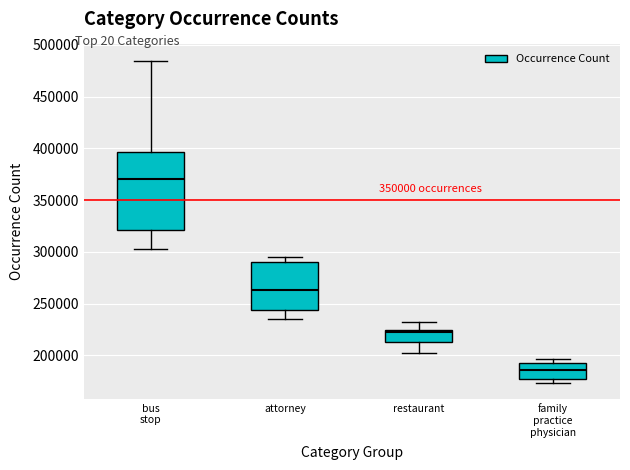

Where does the upper whisker of the box for bus stop end on the y-axis? The values are not printed on the chart, so give them approximately, as read against the axis.

485000